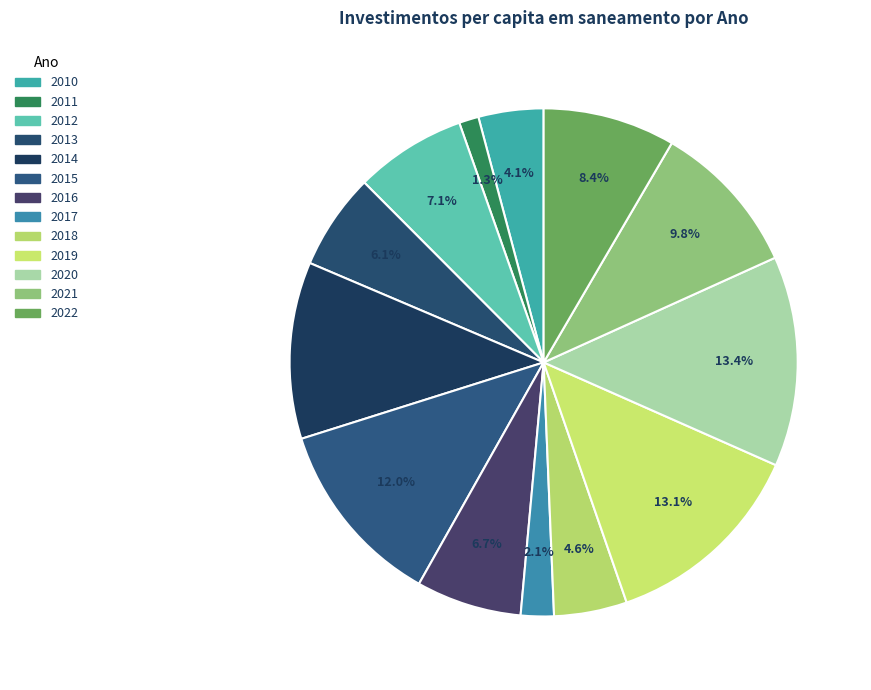

How many slices are in this pie chart?

13